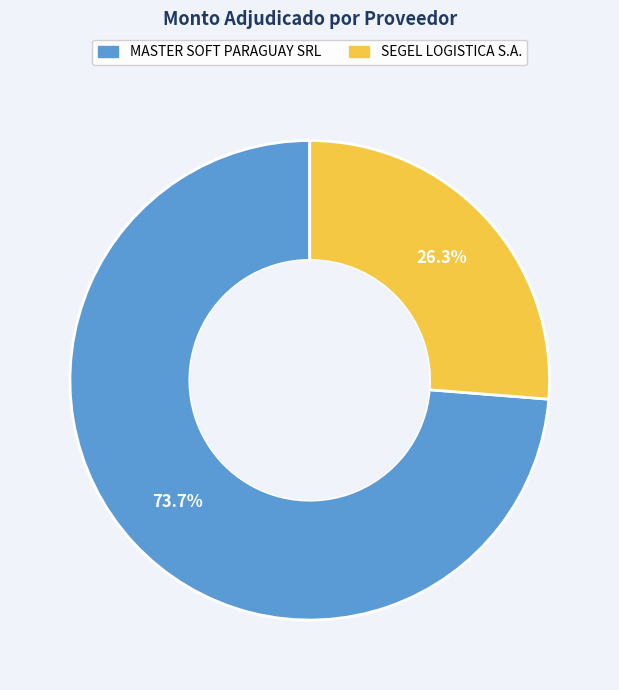

True or false: MASTER SOFT PARAGUAY SRL accounts for 80% of the total.

False